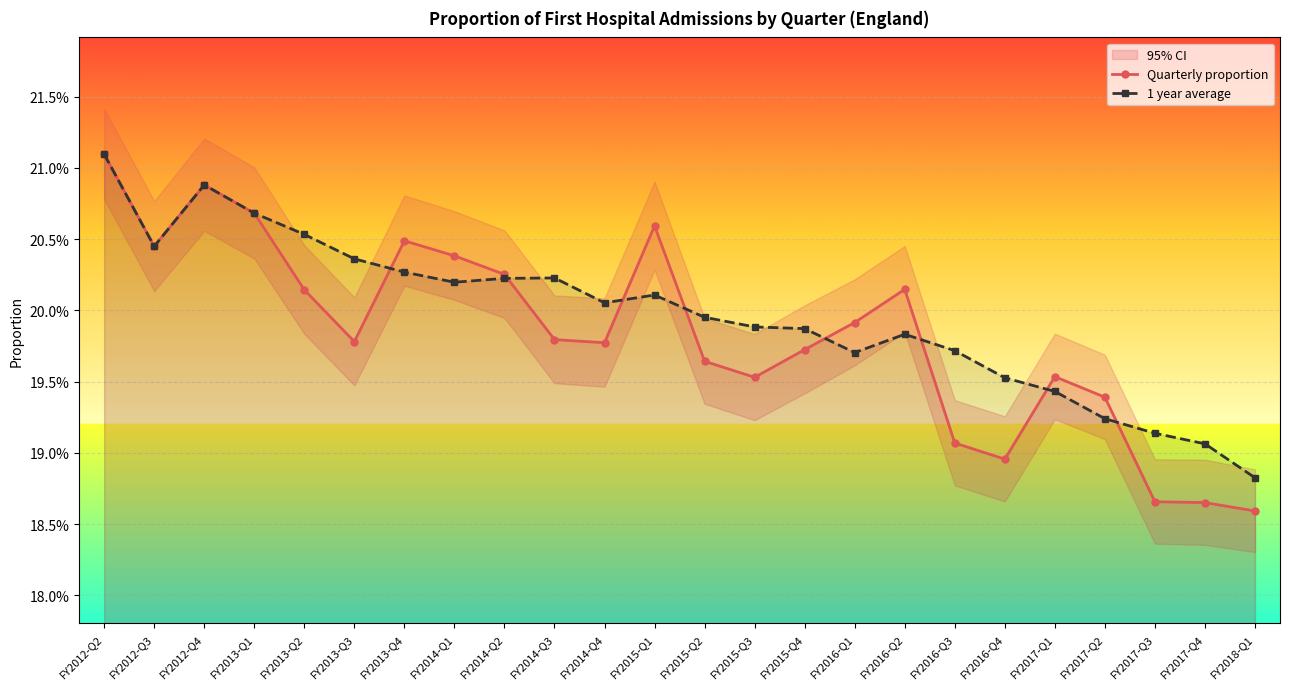

True or false: Quarterly proportion has a value of 0.3 at FY2016-Q1.

False